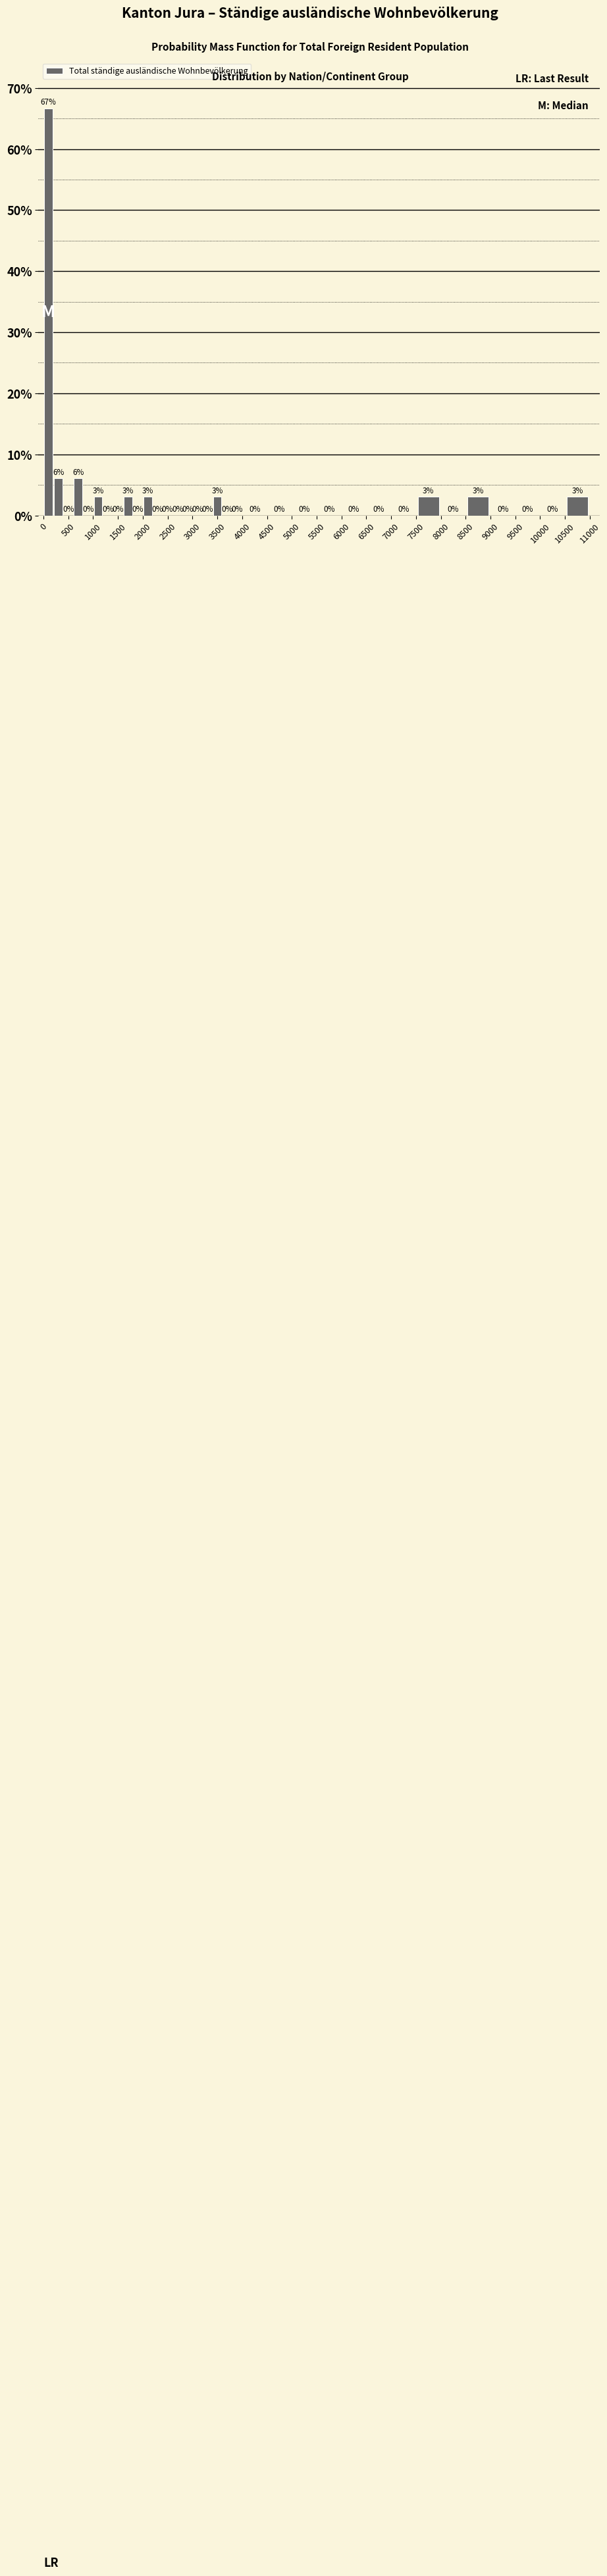

Over which range of the x-axis is the bar tallest?

0 to 200